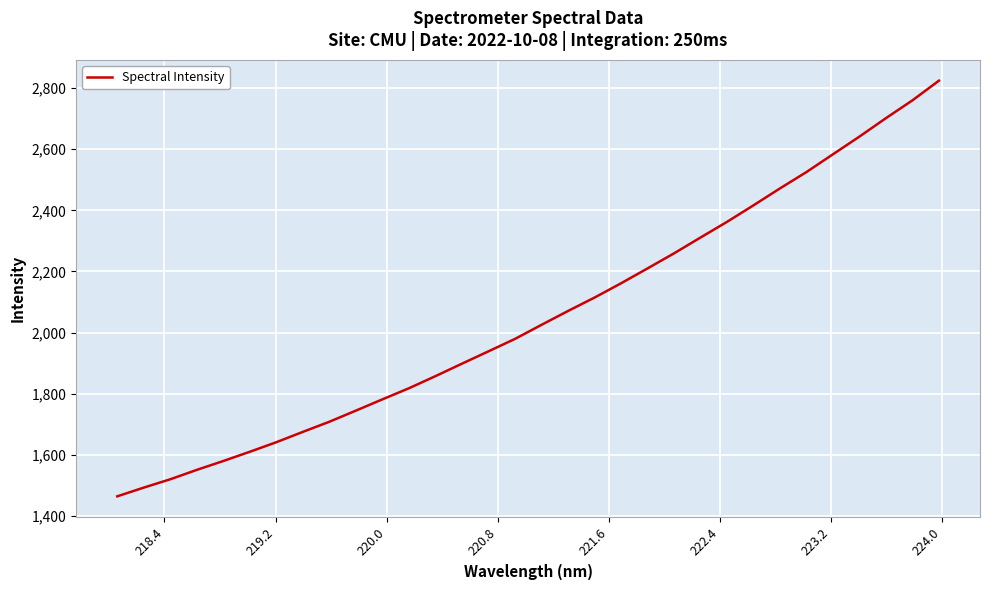

What is the sum of all values?

65700.0